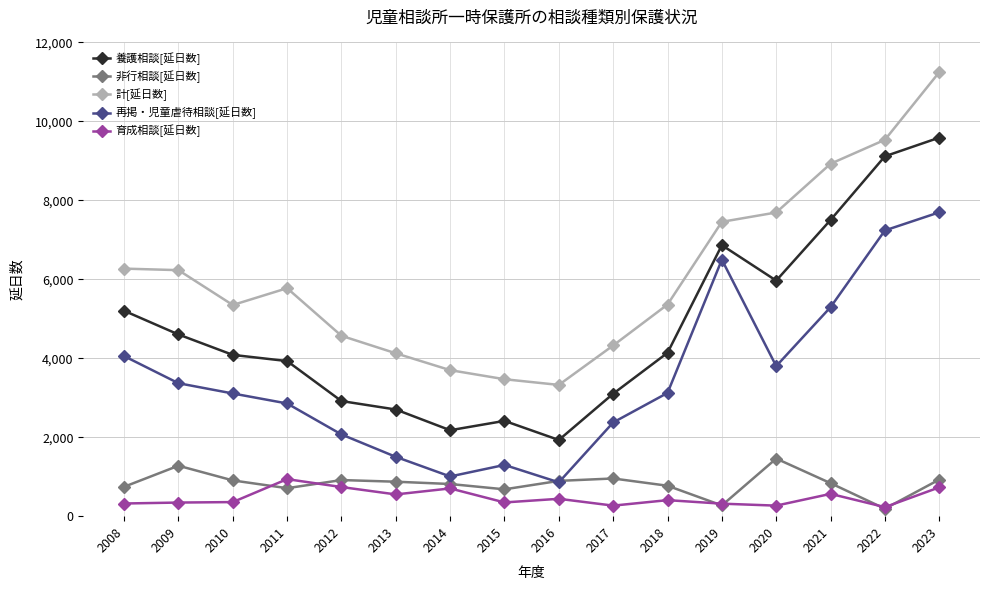

At which category is the sum across all series the highest?

2023